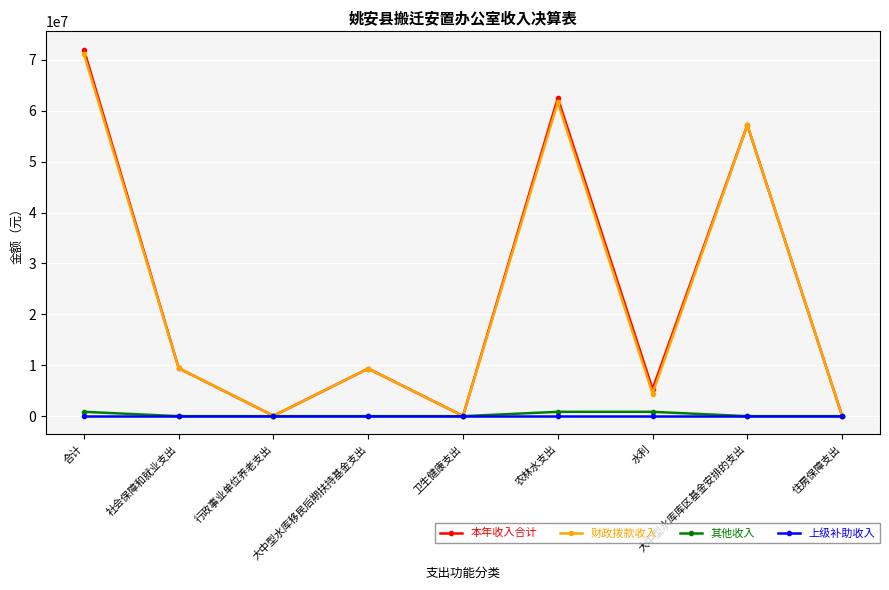

How many lines are shown in the chart?

4